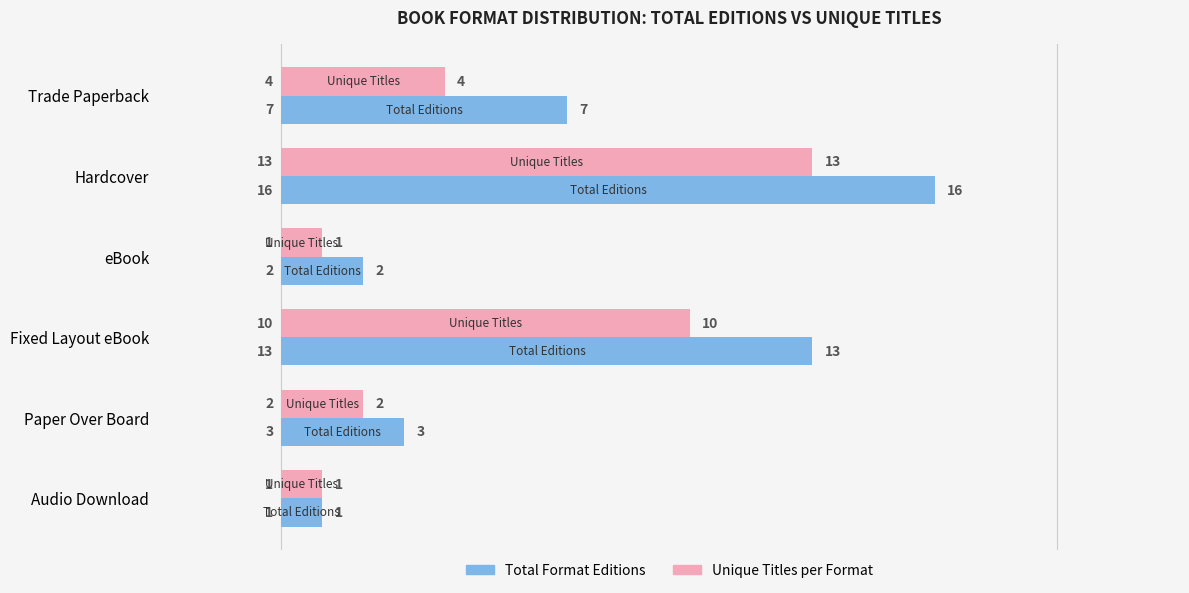

True or false: Unique Titles per Format has a value of 13 at Hardcover.

True